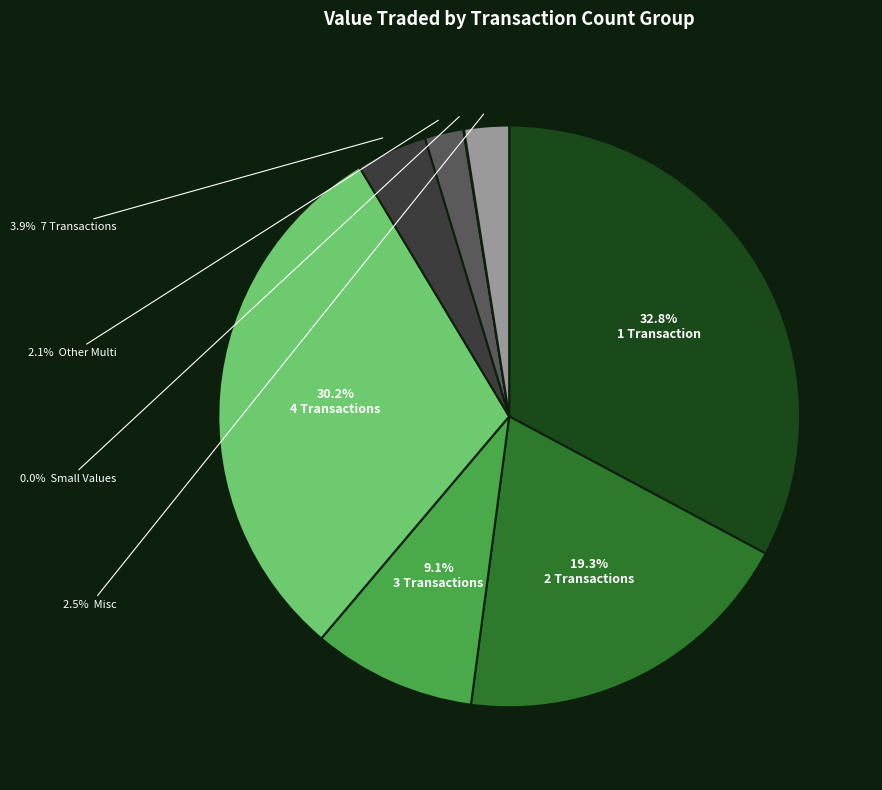

Is there a majority slice in this chart?

No